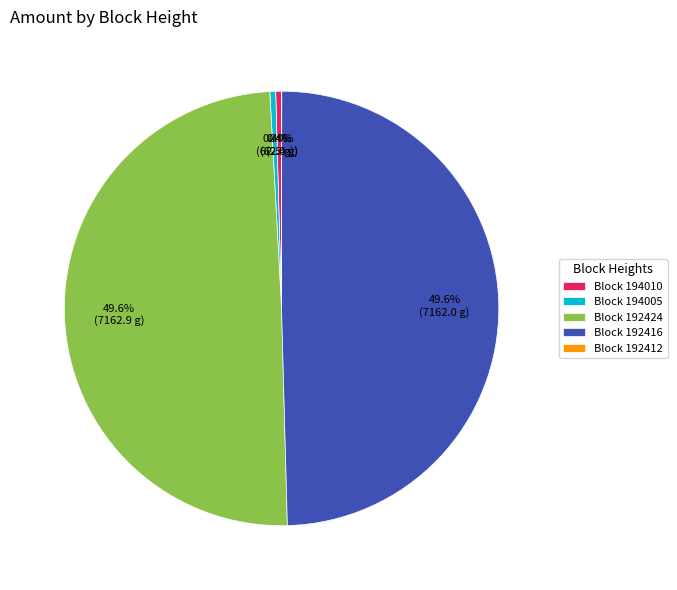

To the nearest percent, what is the difference between the largest and smallest slice percentages?

50%